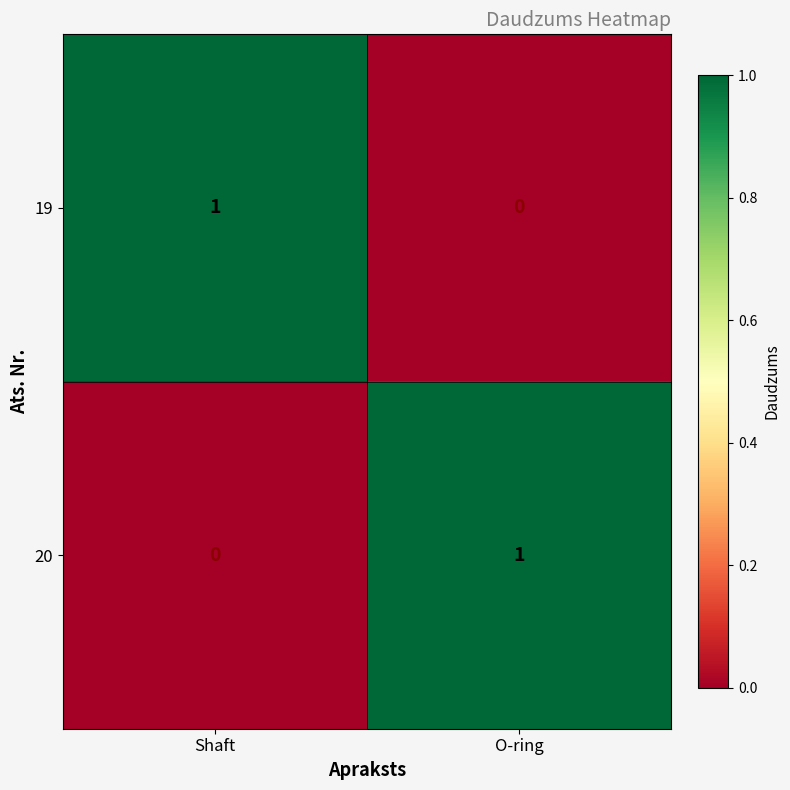

Where is 19 nearest to the value 0?

O-ring